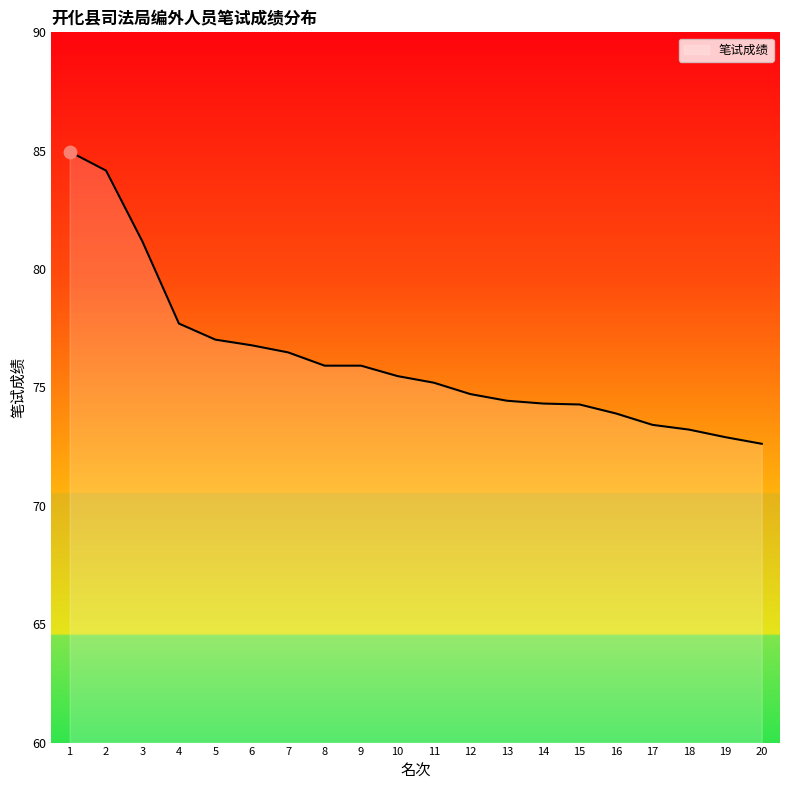

Between 20 and 1, which is larger?

1